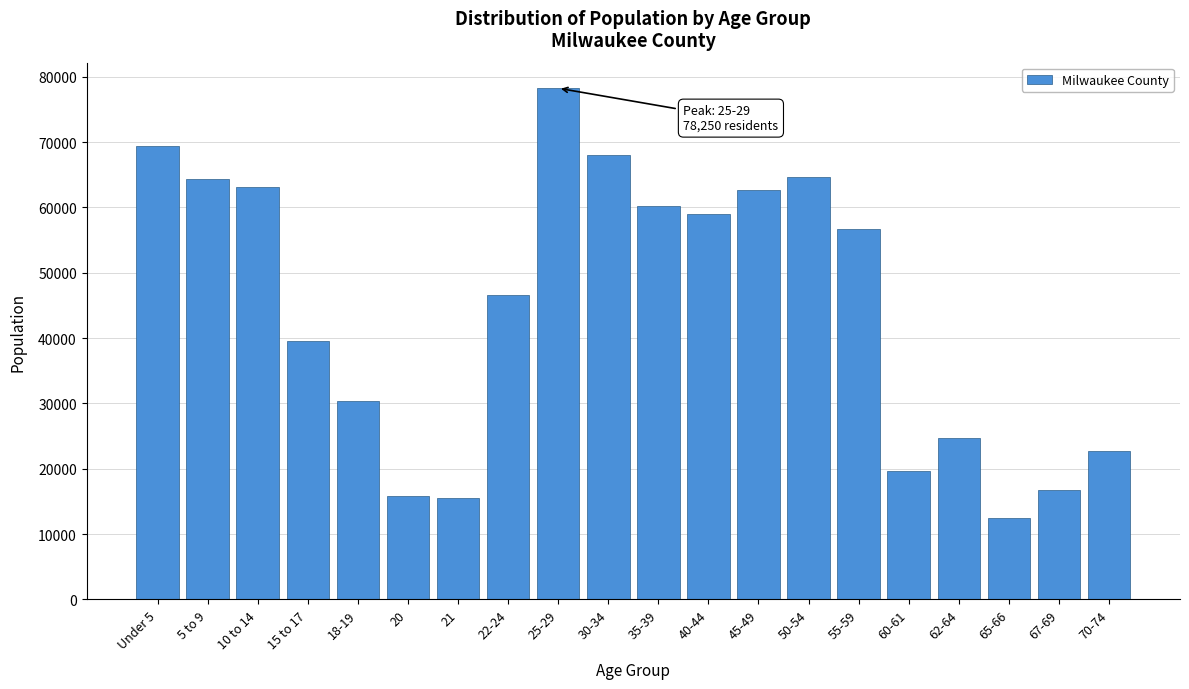

At which label is the value closest to 45386?

22-24